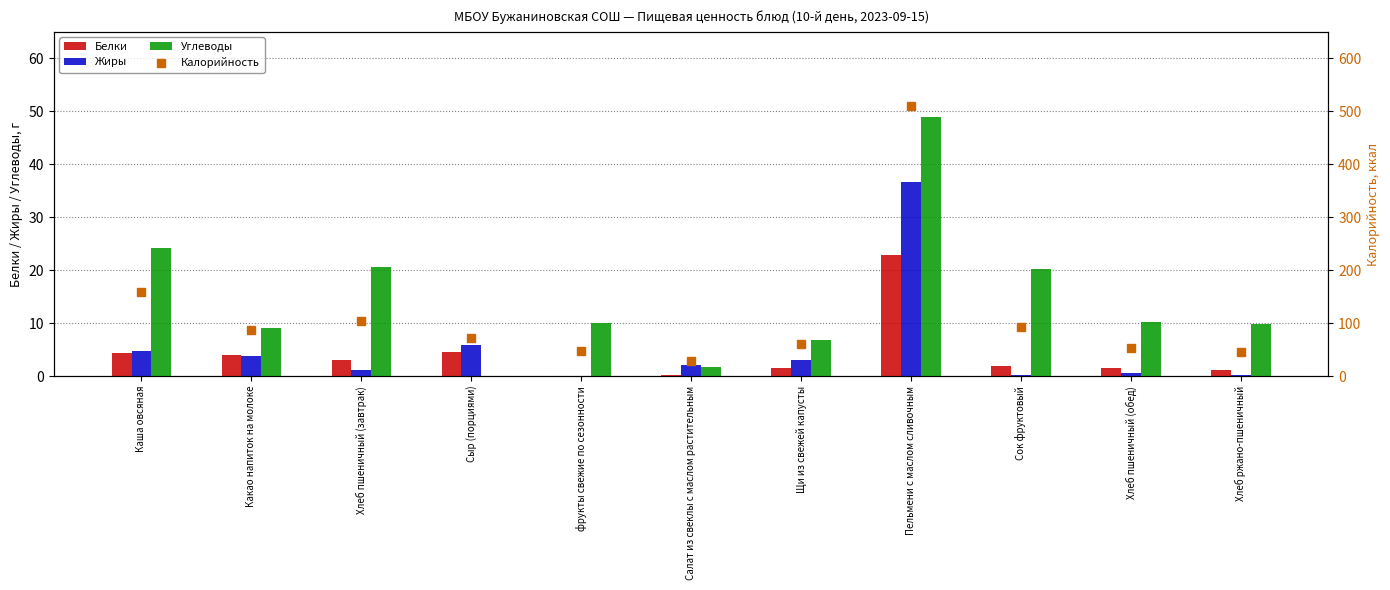

What is the spread (max minus min) of values at Сок фруктовый?

91.8